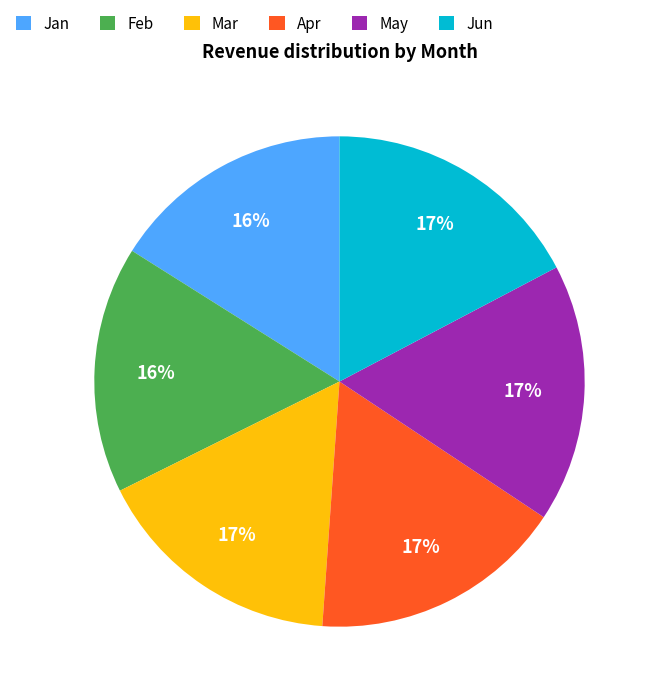

Which has a higher value, Feb or Jun?

Jun